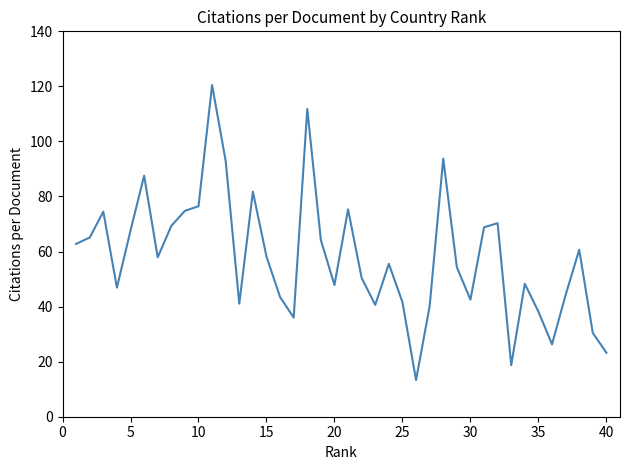

What is the maximum value shown in the chart?

120.5